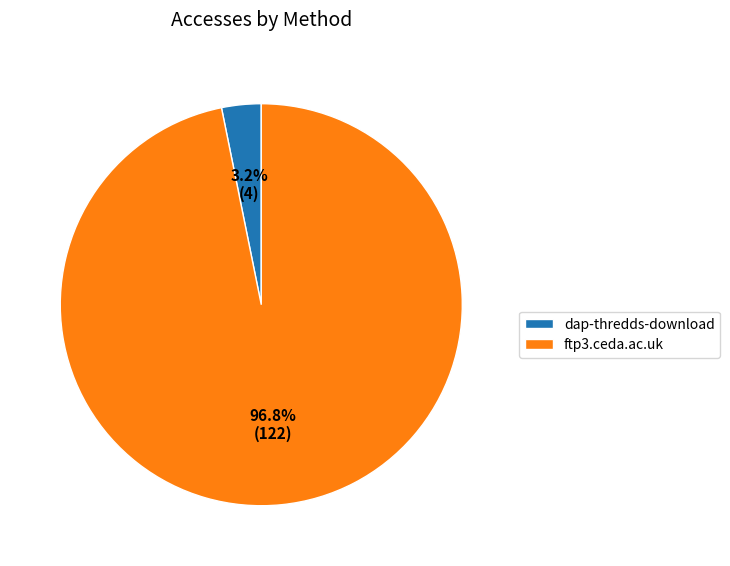

To the nearest percent, what portion does ftp3.ceda.ac.uk represent?

97%